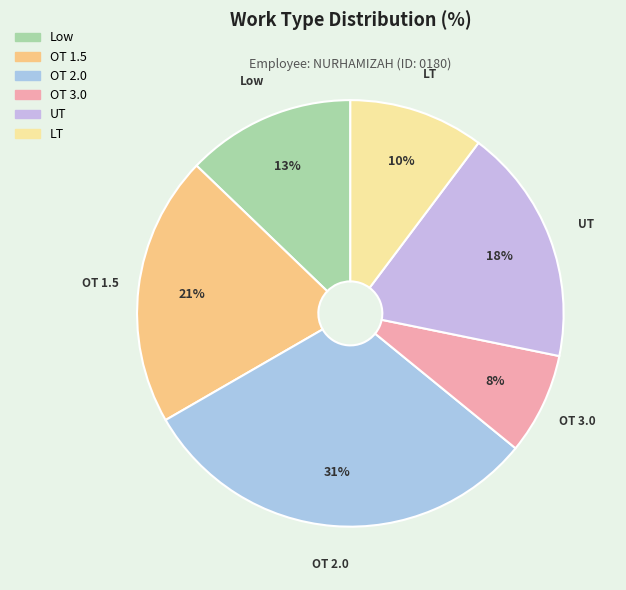

What is the largest slice in the pie chart?

OT 2.0